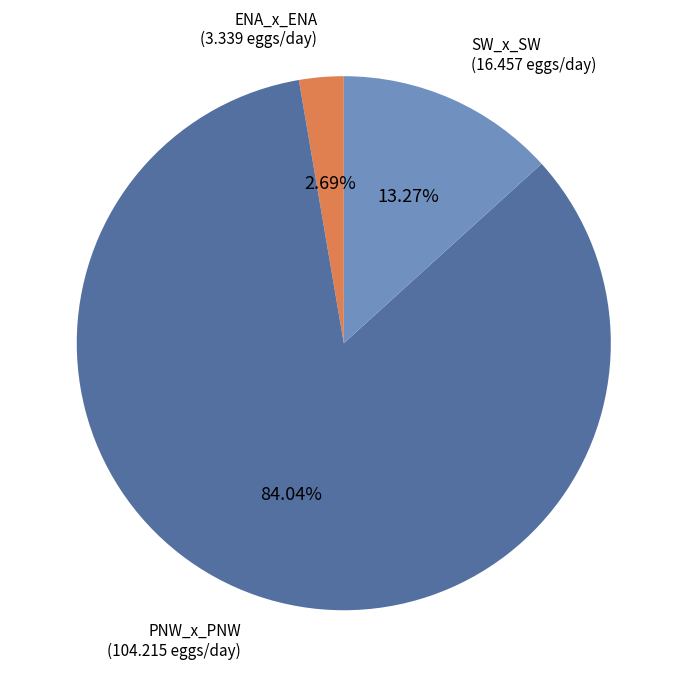

What is the majority slice?

PNW_x_PNW (104.215 eggs/day)